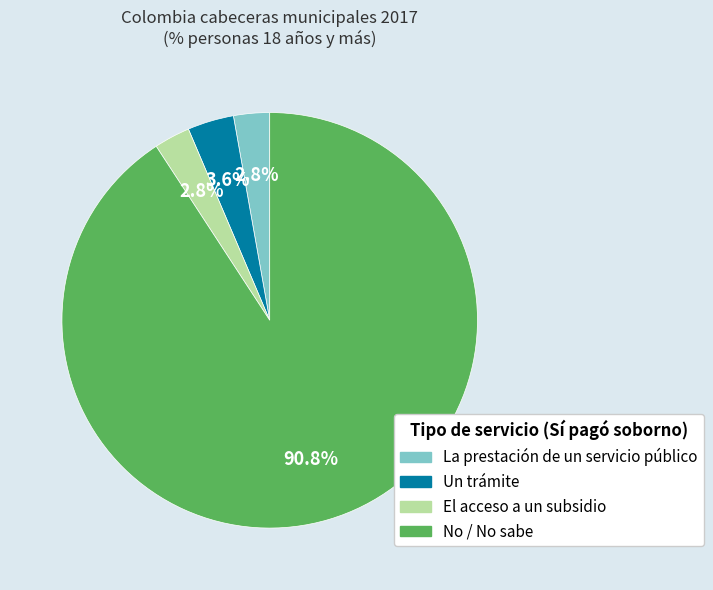

What percentage is the La prestación de un servicio público slice, to the nearest percent?

3%